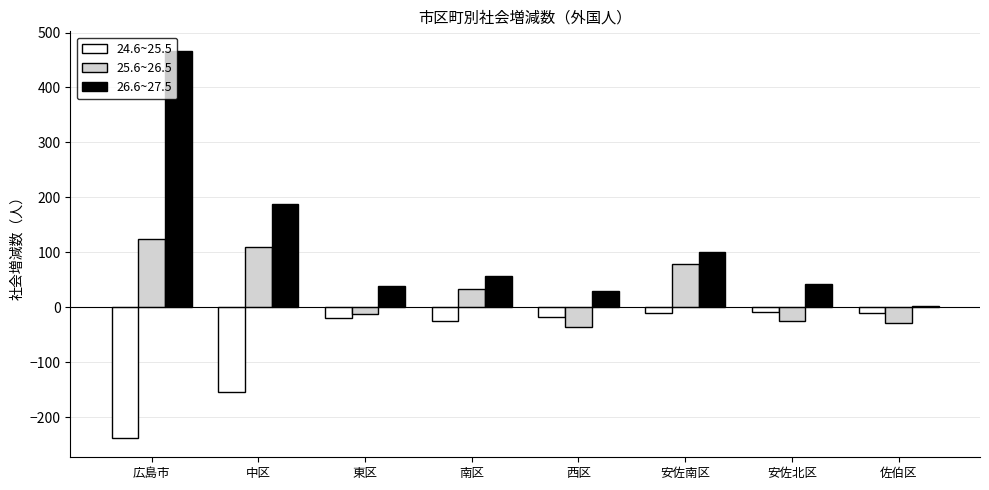

Is it true that 26.6~27.5 equals 141 at 安佐南区?

False